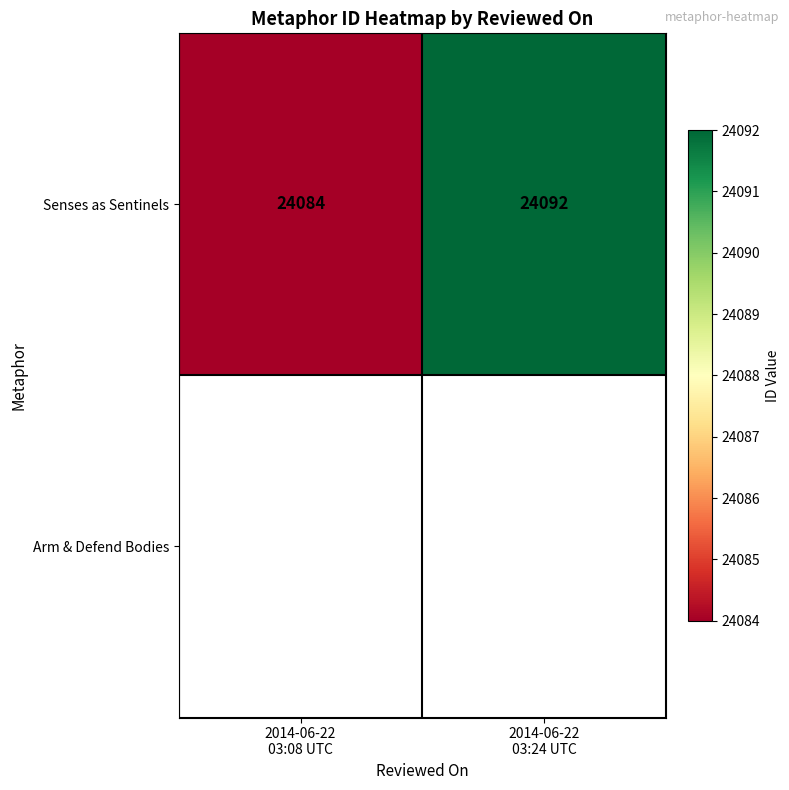

List the labels in order of value, largest first.

2014-06-22
03:24 UTC, 2014-06-22
03:08 UTC